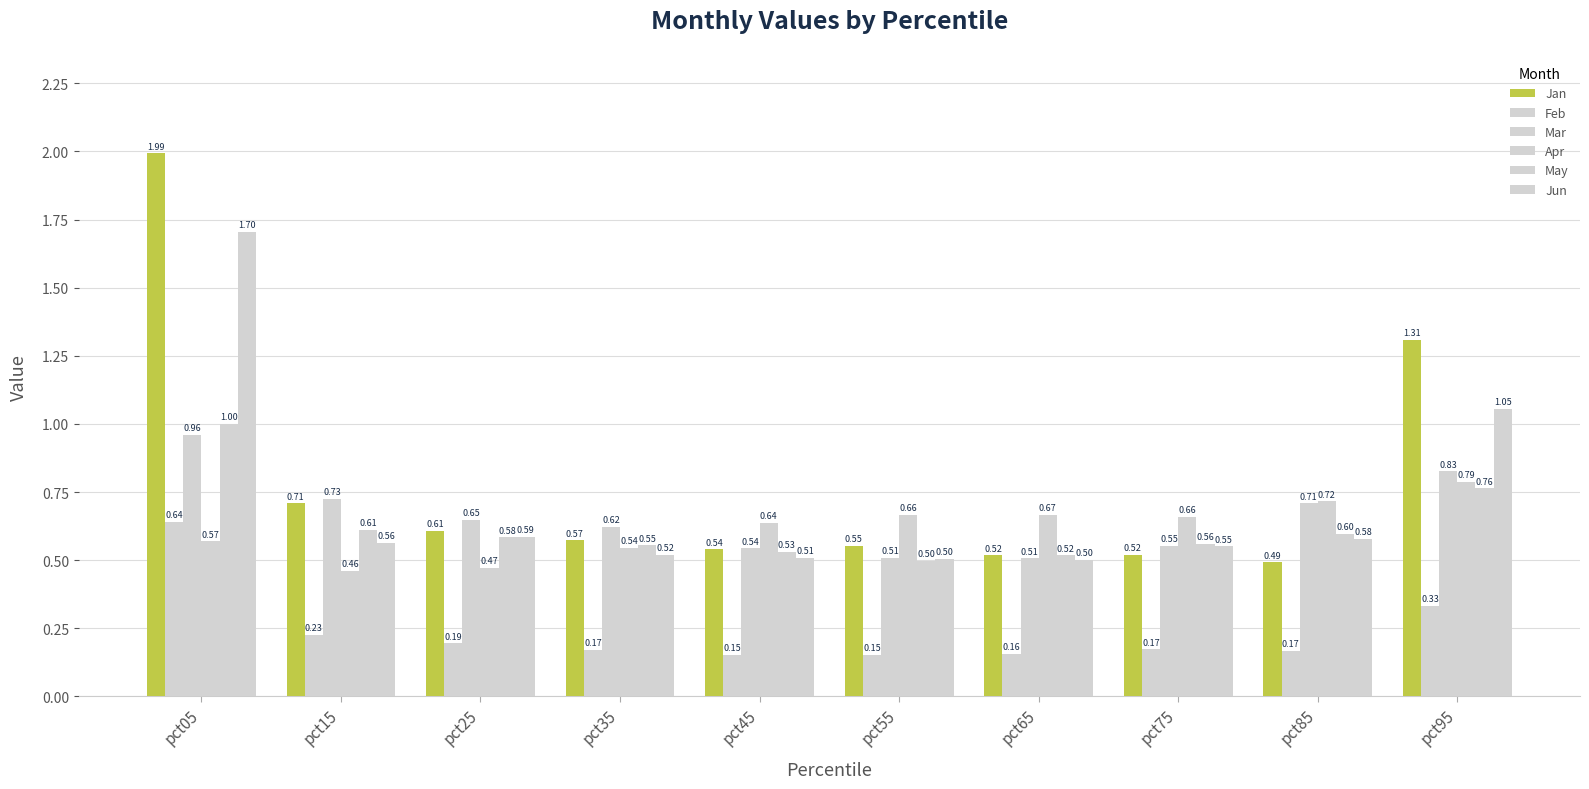

What is the total value across all series at pct85?

3.3